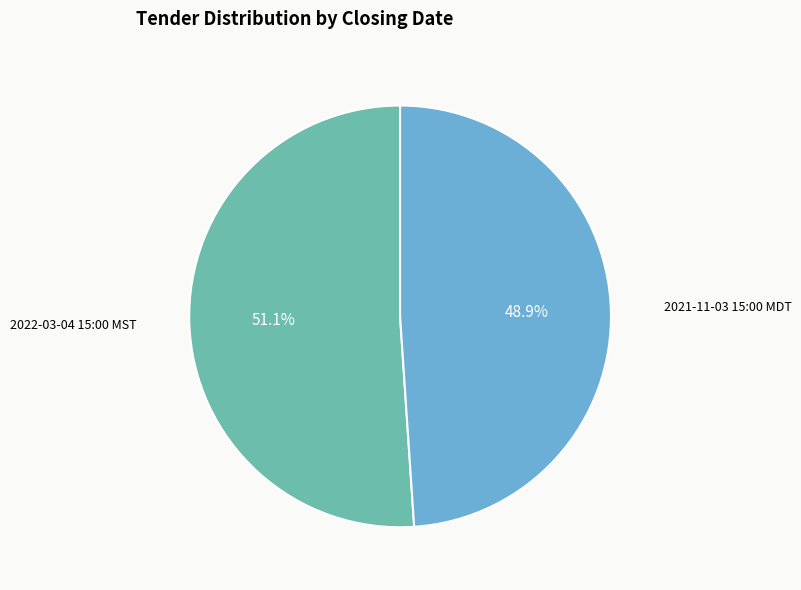

What portion of the pie excludes 2022-03-04 15:00 MST?

48.9%